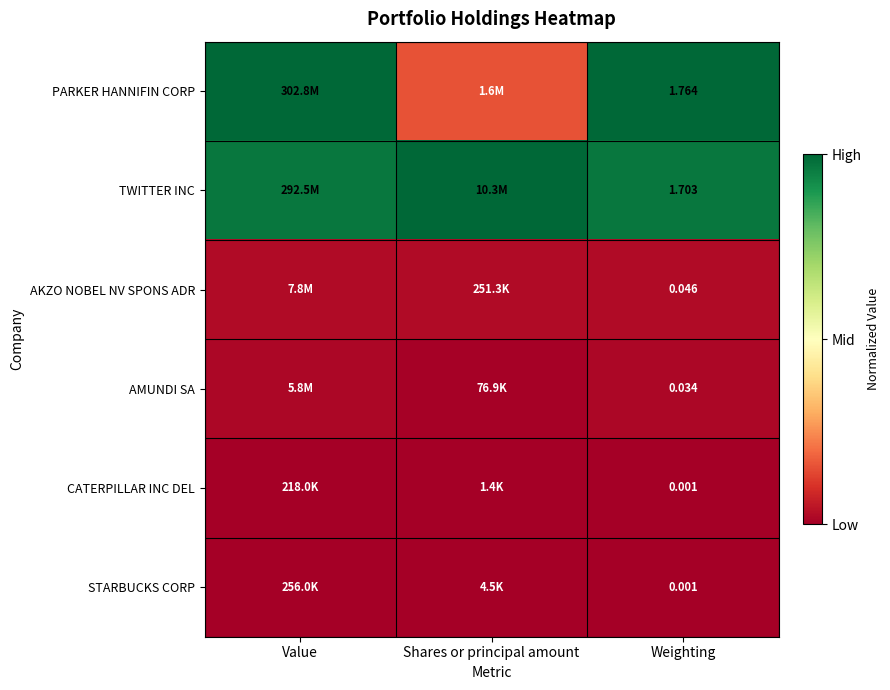

Is the value of AMUNDI SA at Value greater than the value of AKZO NOBEL NV SPONS ADR at Shares or principal amount?

No